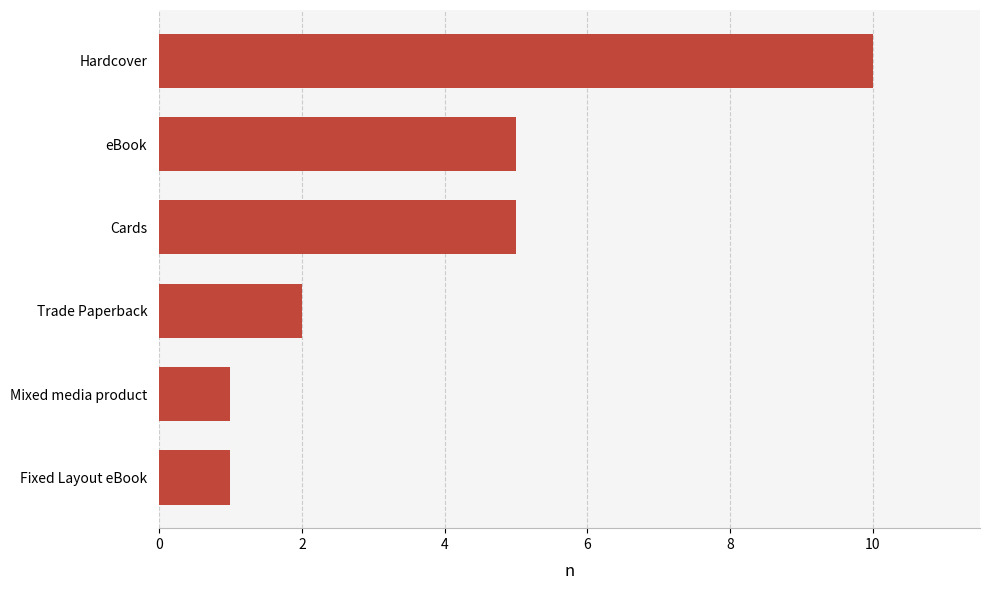

What is the sum of all values?

24